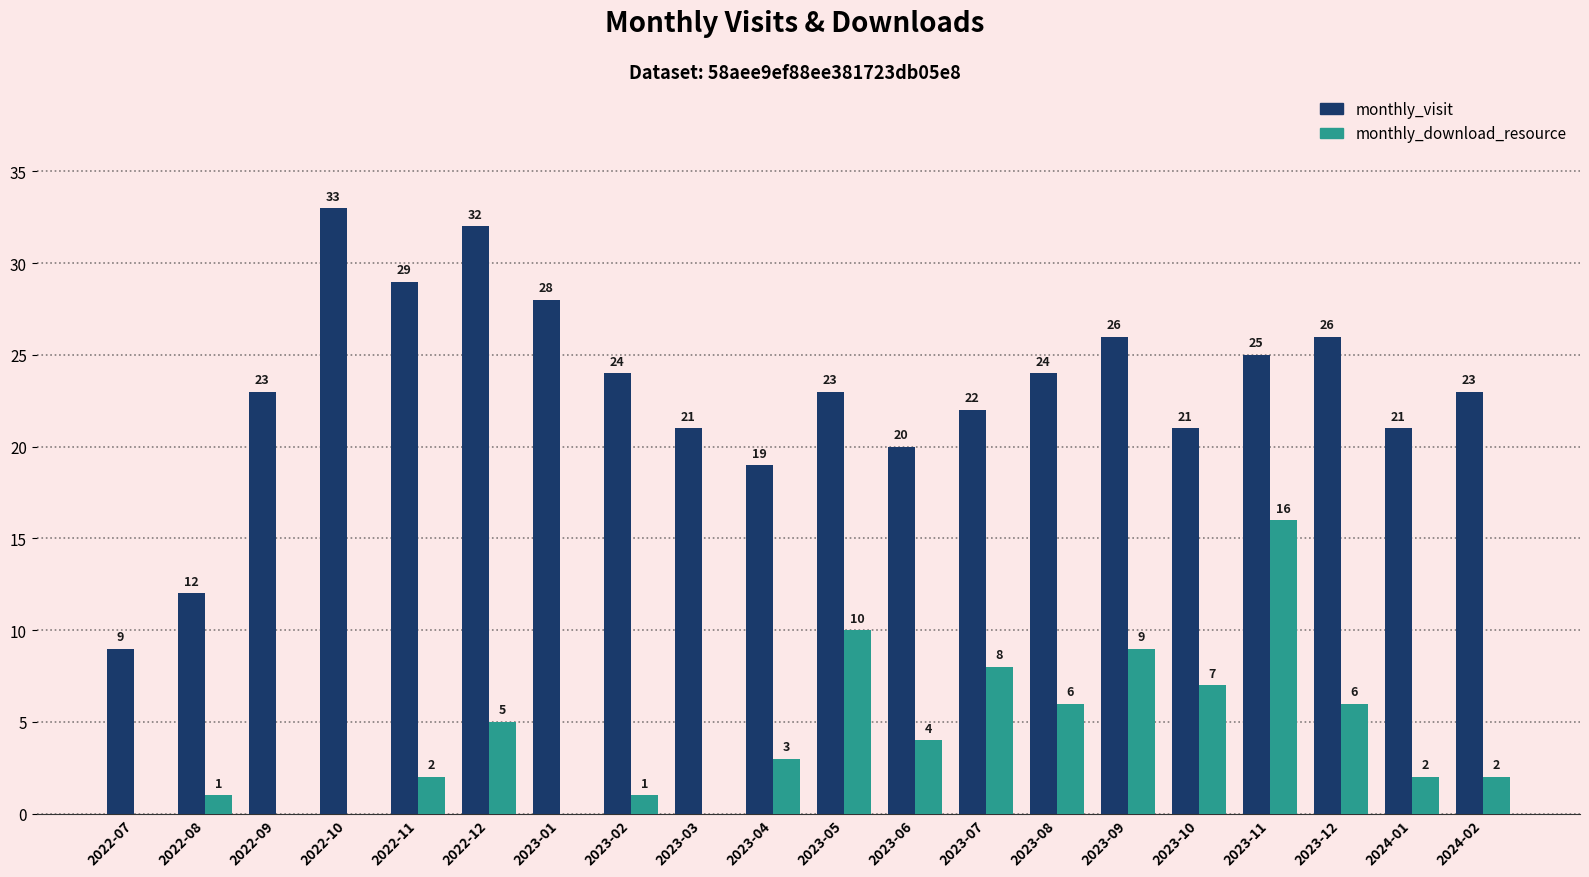

At which label is monthly_download_resource closest to 8?

2023-07